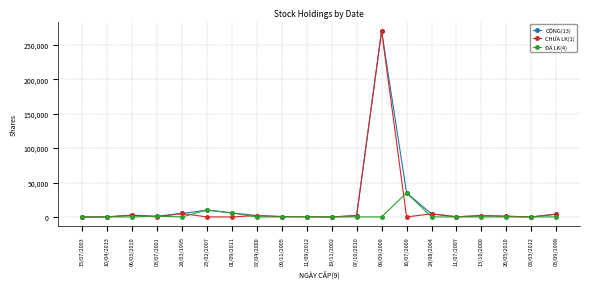

Does the chart display data point markers on the line(s)?

Yes